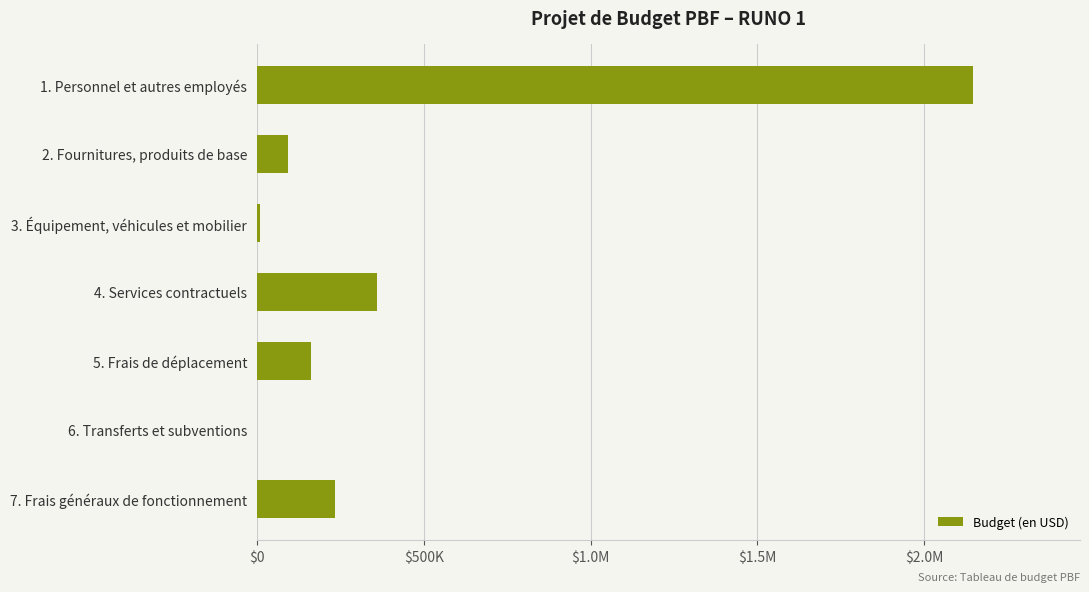

What is the average value?

429043.1